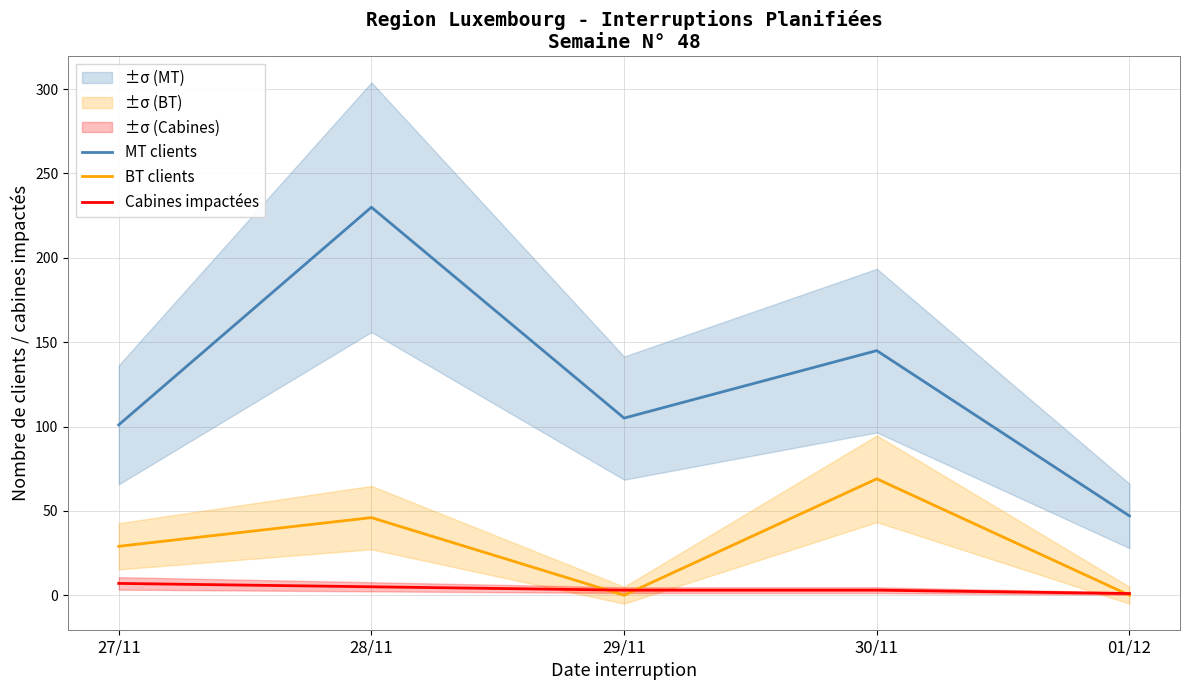

In MT clients, how many points are lower than both neighbors (excluding endpoints)?

1